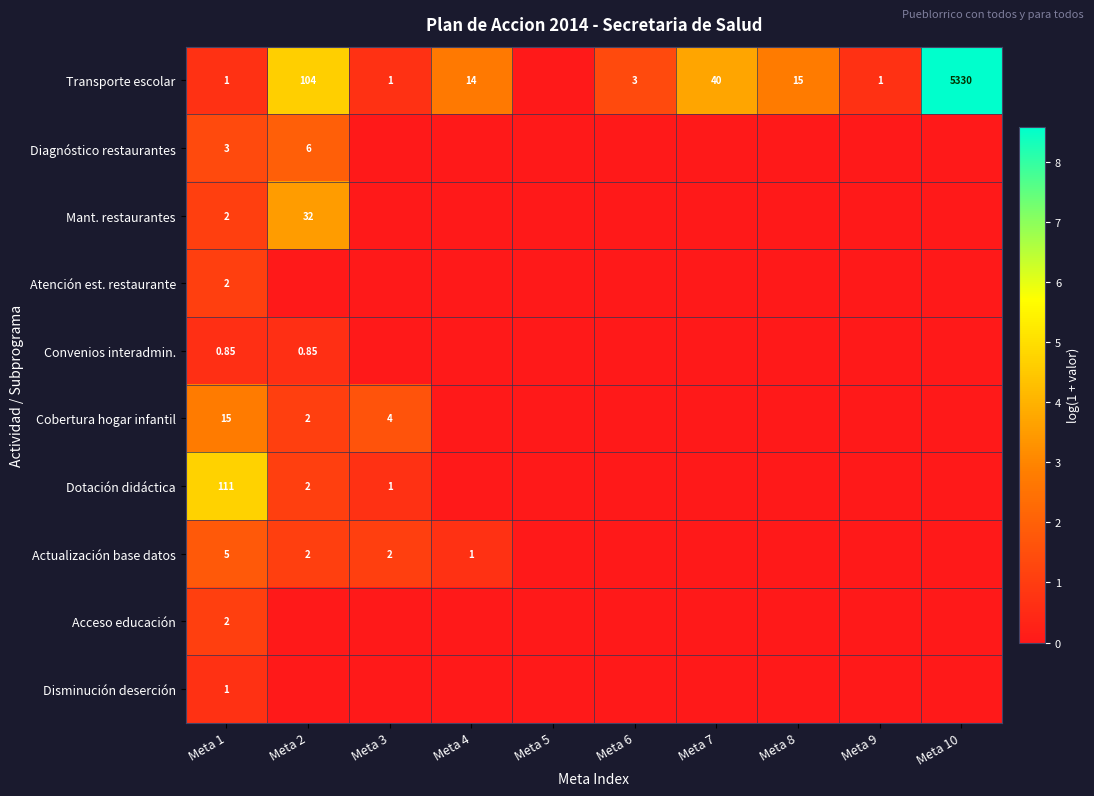

What is the difference between the maximum and minimum values in the Diagnóstico restaurantes series?

1.9